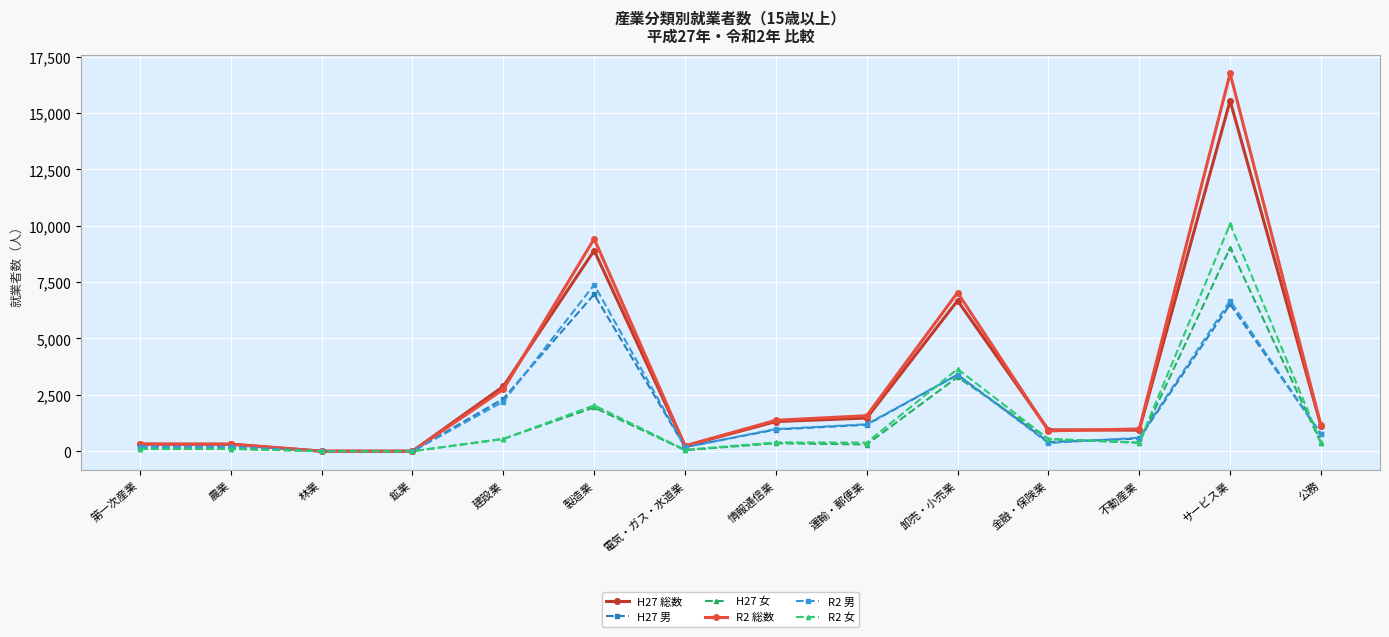

Reading left to right, list all the values displayed in this chart.

H27 総数: 320	316	3	3	2877	8902	231	1317	1472	6679	949	935	15547	1131
H27 男: 208	205	2	2	2328	6961	186	963	1174	3389	406	563	6519	767
H27 女: 112	111	1	1	549	1941	45	354	298	3290	543	372	9028	364
R2 総数: 307	304	3	3	2742	9420	240	1373	1576	7037	905	986	16755	1146
R2 男: 202	200	2	2	2201	7384	178	982	1195	3391	362	598	6675	747
R2 女: 105	104	1	1	541	2036	62	391	381	3646	543	388	10080	399